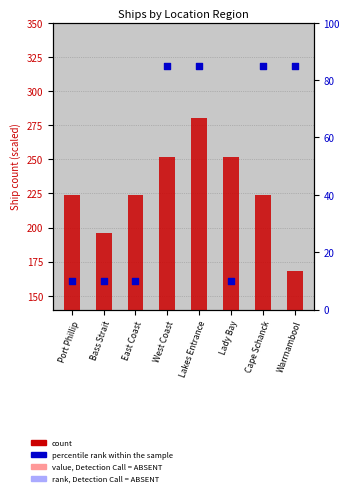

At which category is the sum across all series the highest?

Lakes Entrance